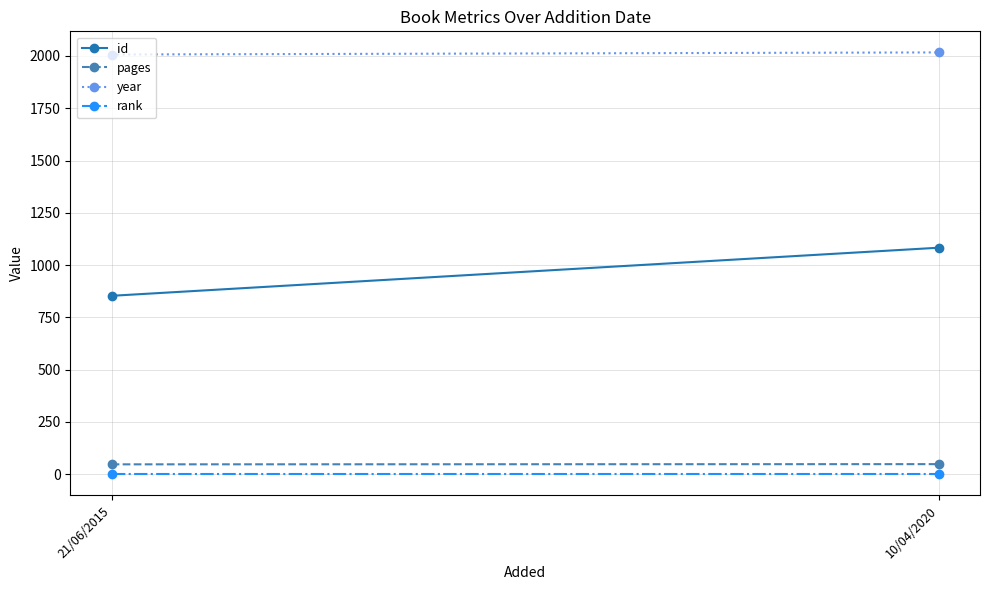

What are all the series names shown in the legend?

id, pages, year, rank